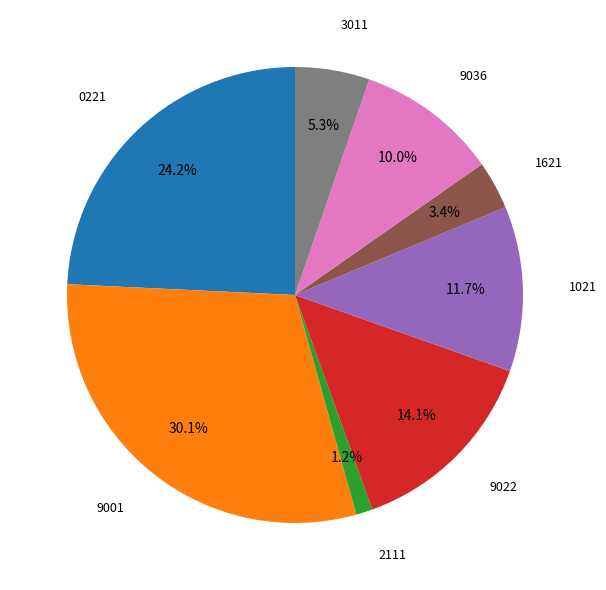

Rank the categories by value from highest to lowest.

9001, 0221, 9022, 1021, 9036, 3011, 1621, 2111